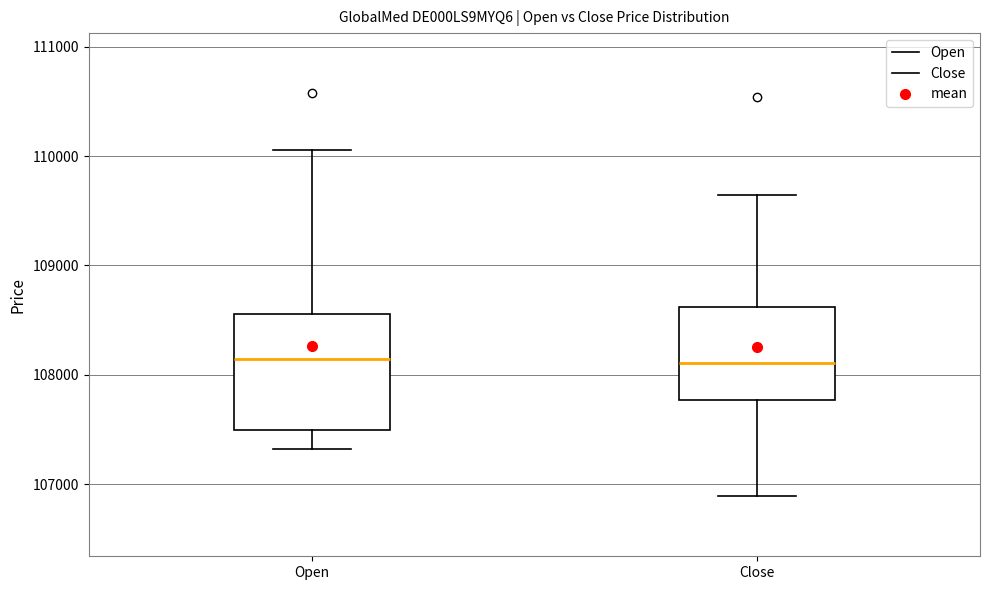

Reading left to right, transcribe this box plot: for each box, give where its median line is, the range the box spans, and where its two whiskers end, as read against the y-axis. The values are not printed on the chart, so give them approximately, as read against the axis.

Open: median 108100, box 107500 to 108600, whiskers 107300 to 110100
Close: median 108100, box 107800 to 108600, whiskers 106900 to 109600